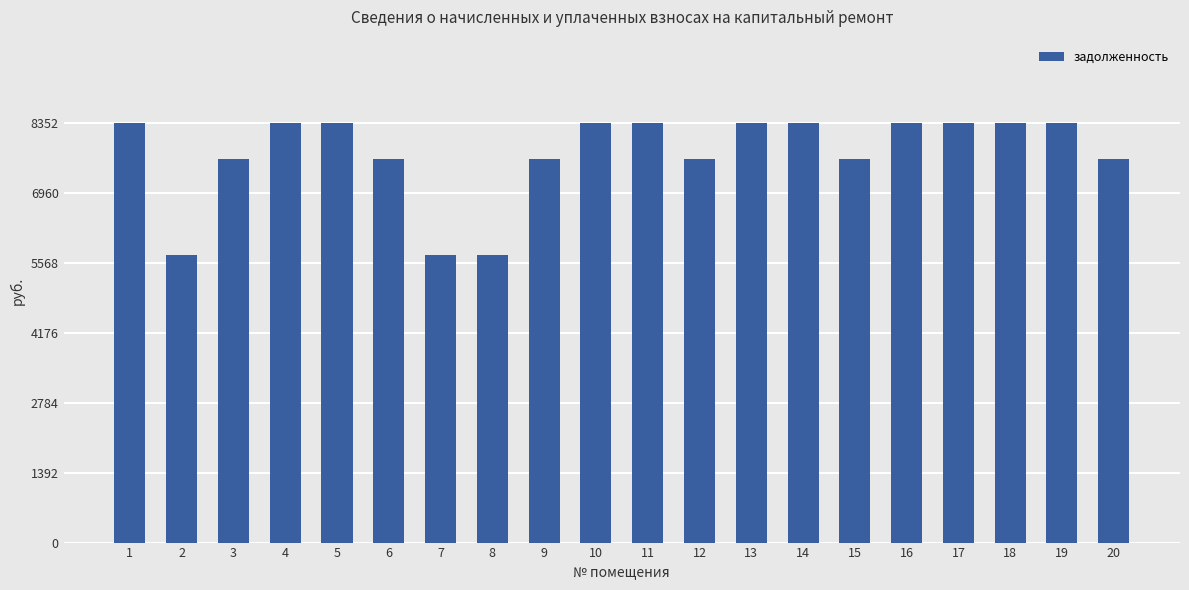

Reading left to right, list all the values displayed in this chart.

8352.0	5721.6	7651.2	8352.0	8352.0	7651.2	5721.6	5721.6	7651.2	8352.0	8352.0	7651.2	8352.0	8352.0	7651.2	8352.0	8352.0	8352.0	8352.0	7651.2